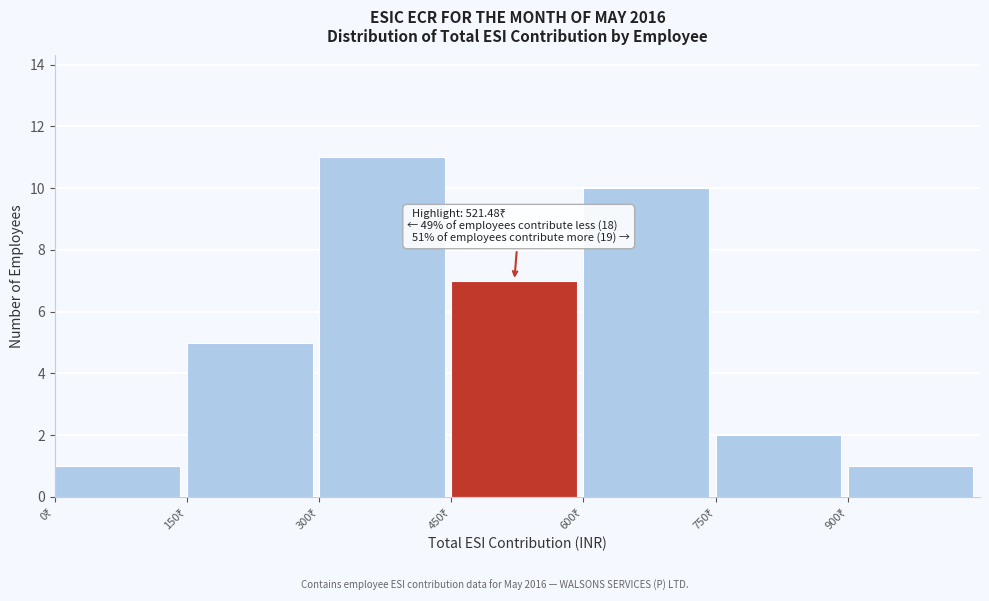

Over which range of the x-axis is the bar tallest?

300 to 450